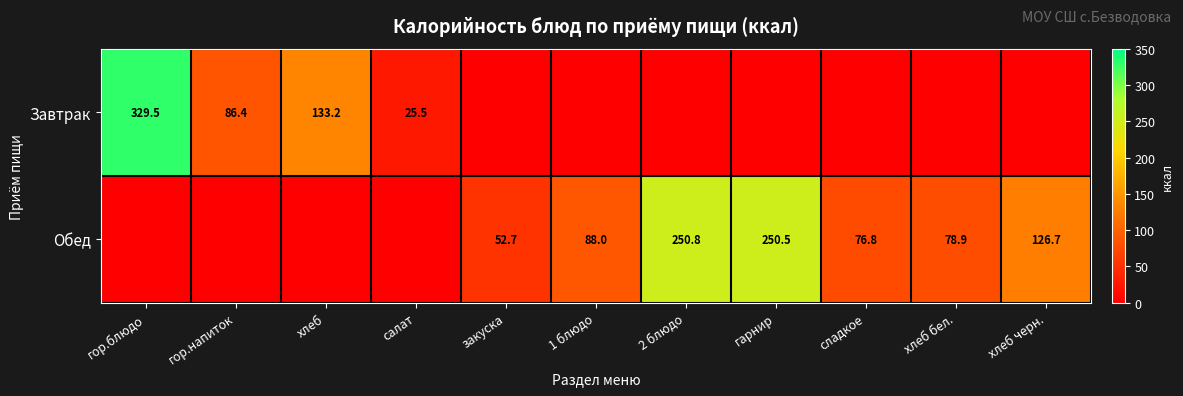

What is the total value across all series at хлеб?

133.2